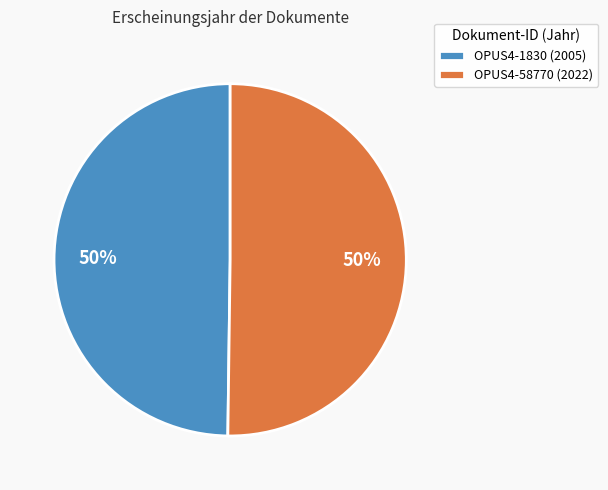

Do OPUS4-58770 (2022) and OPUS4-1830 (2005) together represent more than half of the pie?

Yes